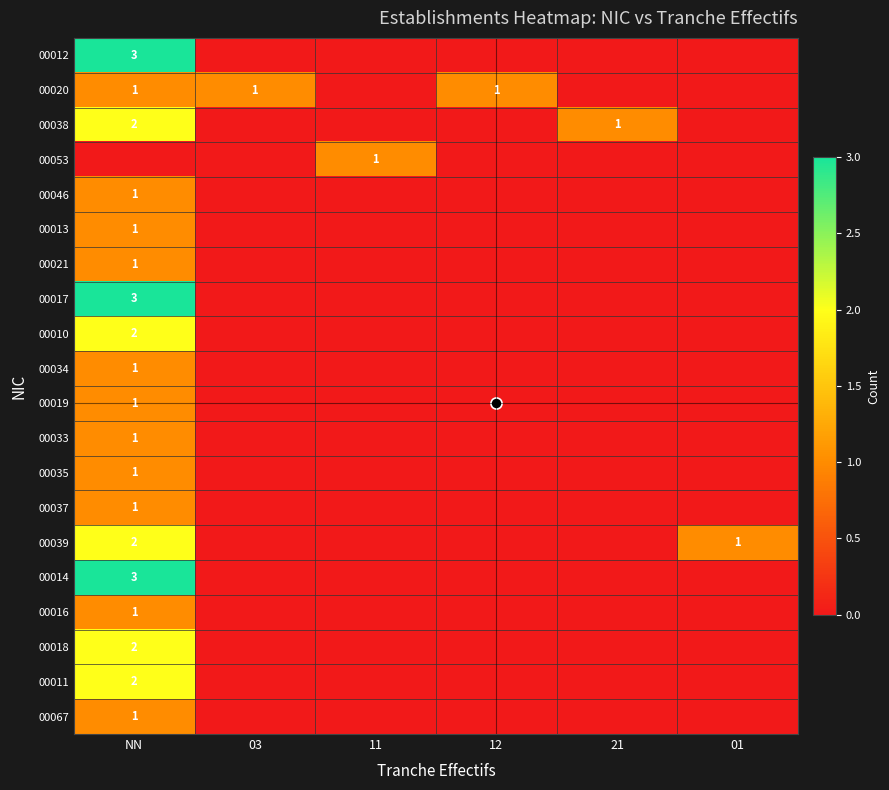

What is the maximum value shown in the chart?

3